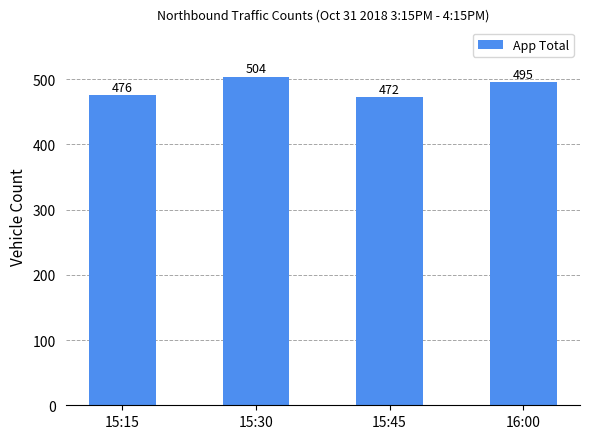

What is the value of the 3rd bar from the left?

472